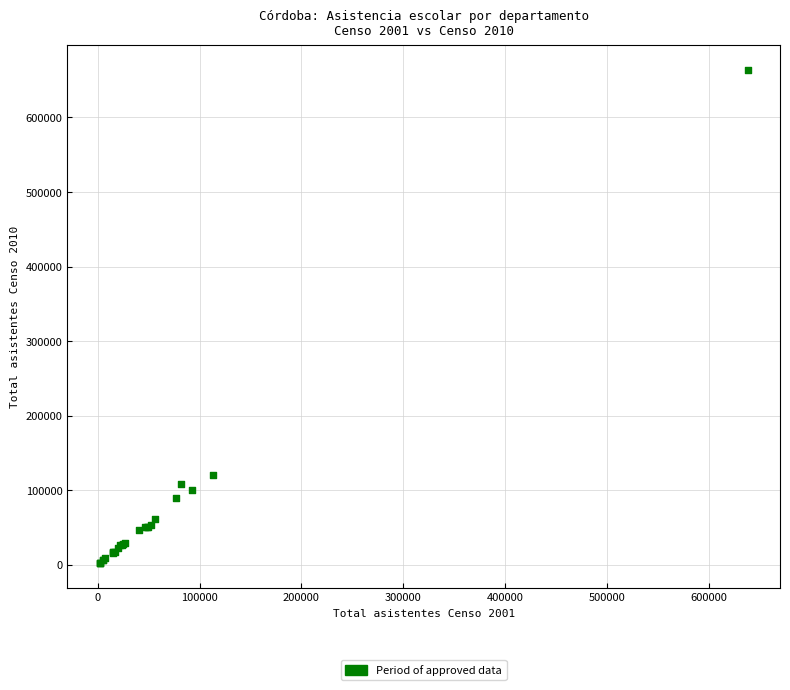

What Y value in the scatter plot is closest to 332779?

121128